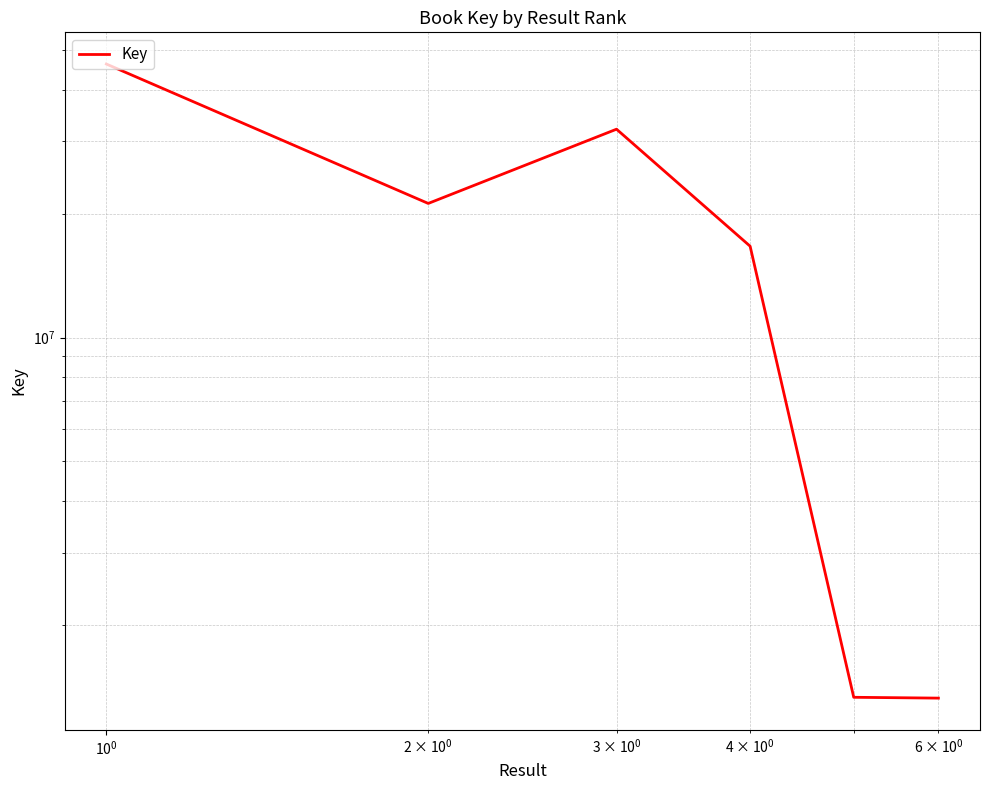

What is the smallest value displayed?

1331139